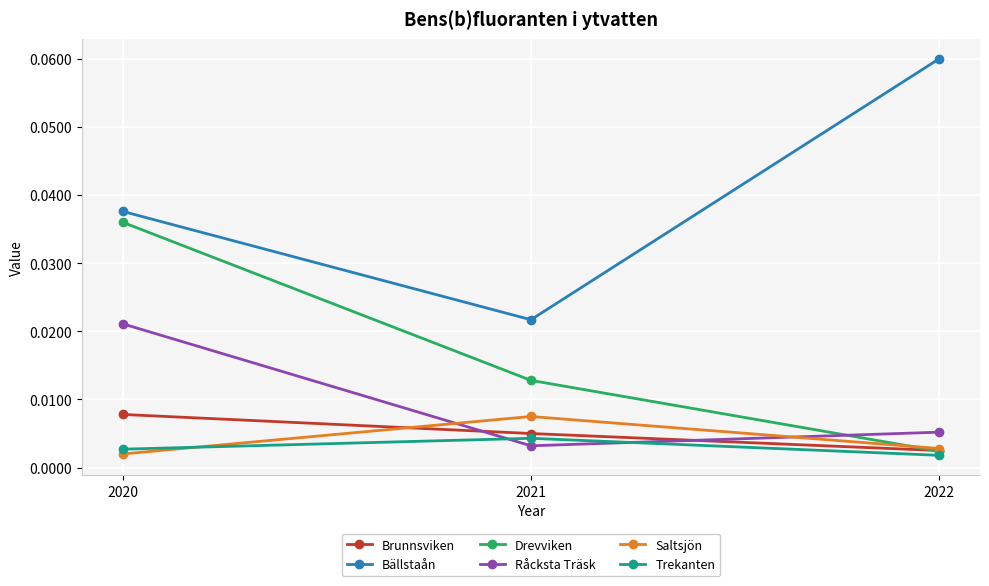

What are all the series names shown in the legend?

Brunnsviken, Bällstaån, Drevviken, Råcksta Träsk, Saltsjön, Trekanten